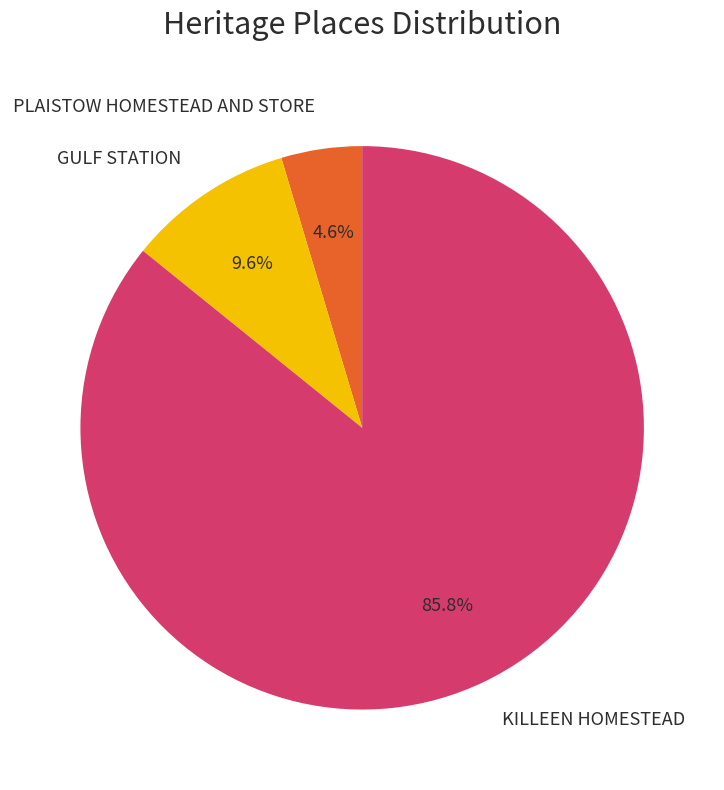

Which has a higher value, PLAISTOW HOMESTEAD AND STORE or GULF STATION?

GULF STATION